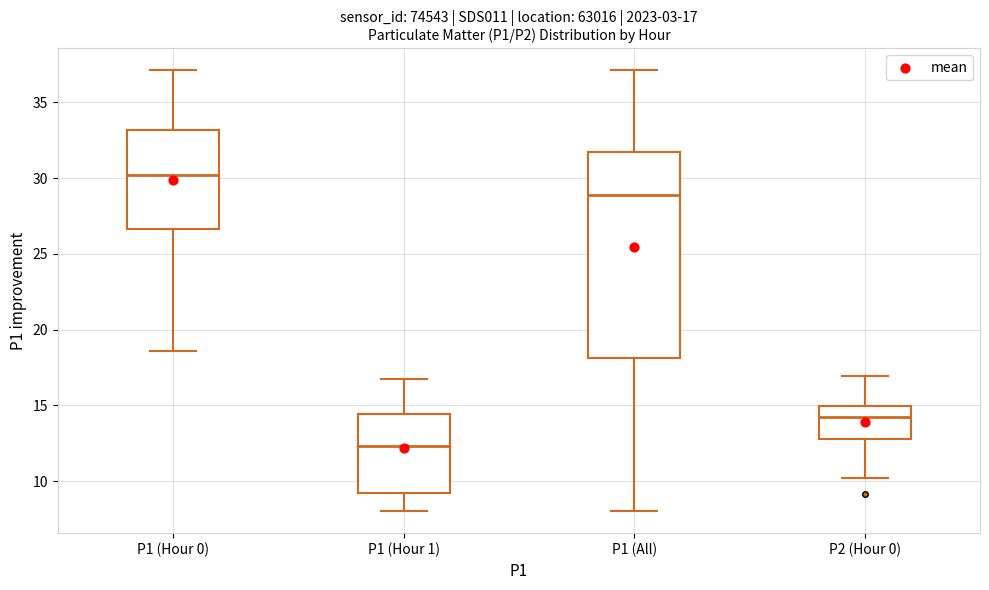

Which box is the tallest, from its lower edge to its upper edge?

P1 (All)